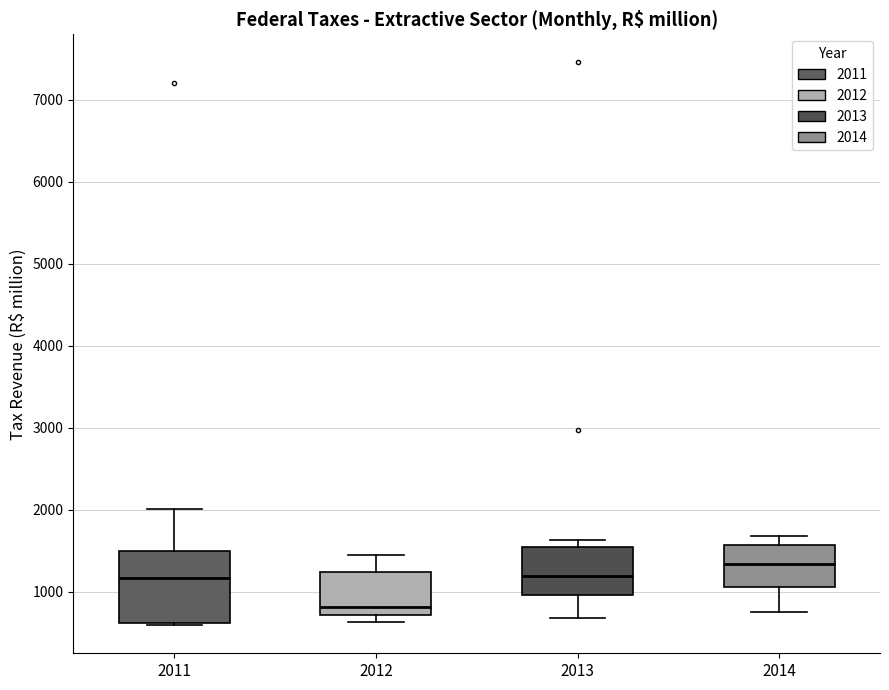

Comparing the boxes themselves (not the whiskers), which one is the tallest?

2011